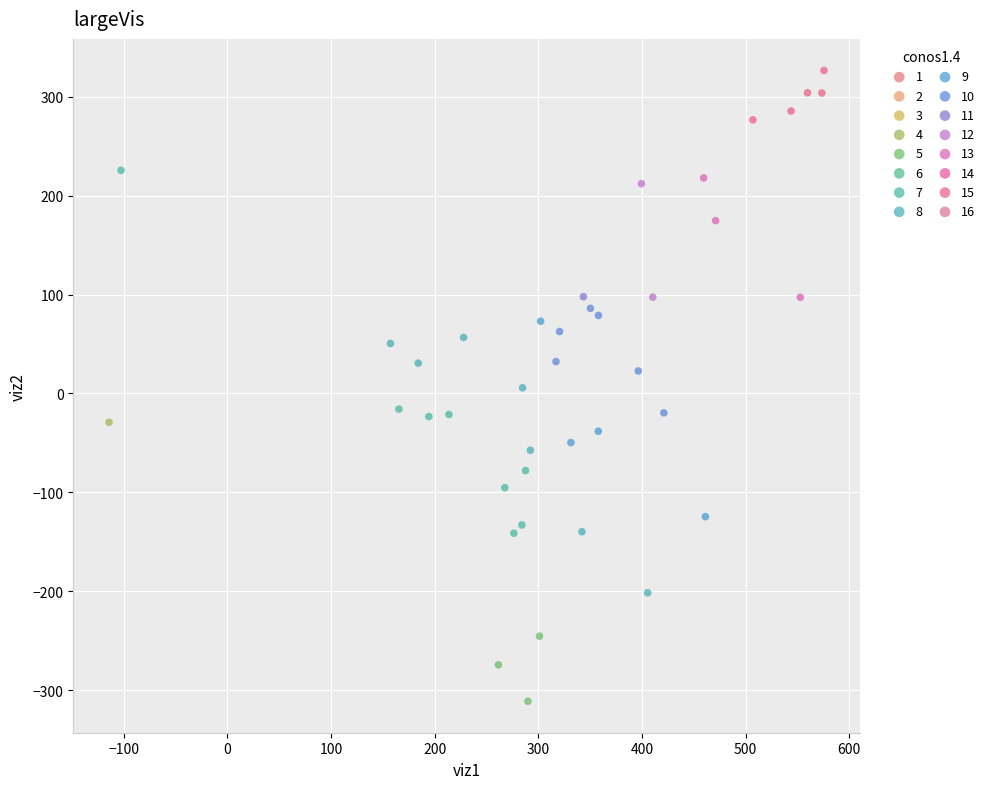

Which series reaches the minimum Y coordinate?

5